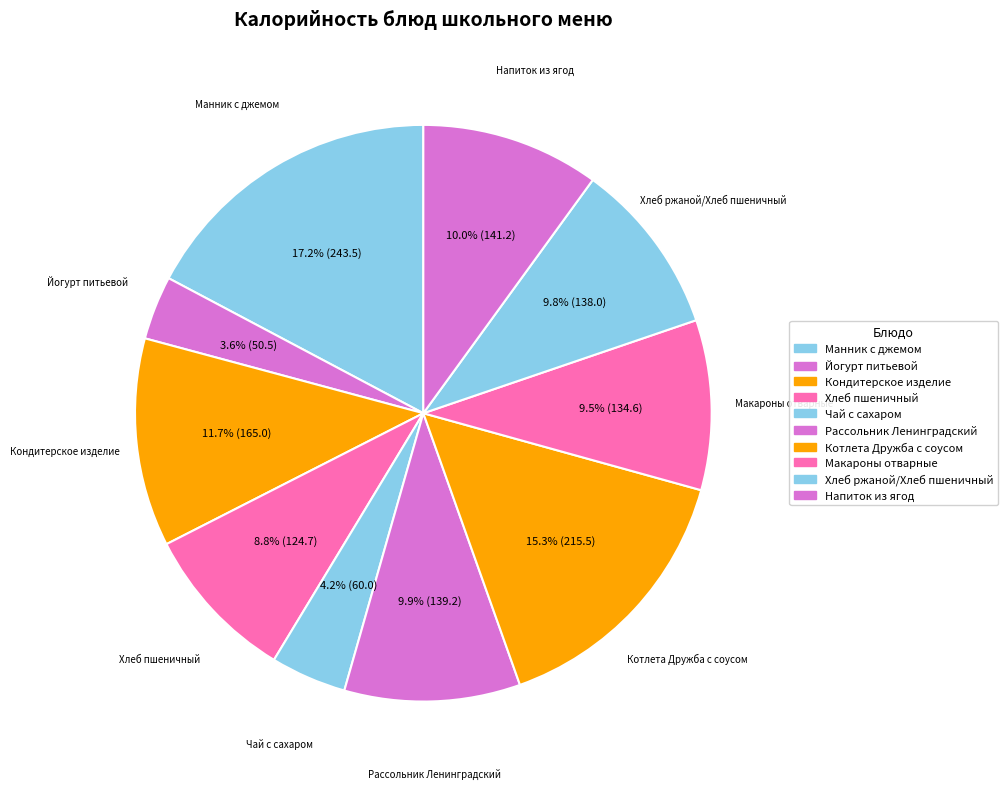

Count the number of slices in the pie.

10